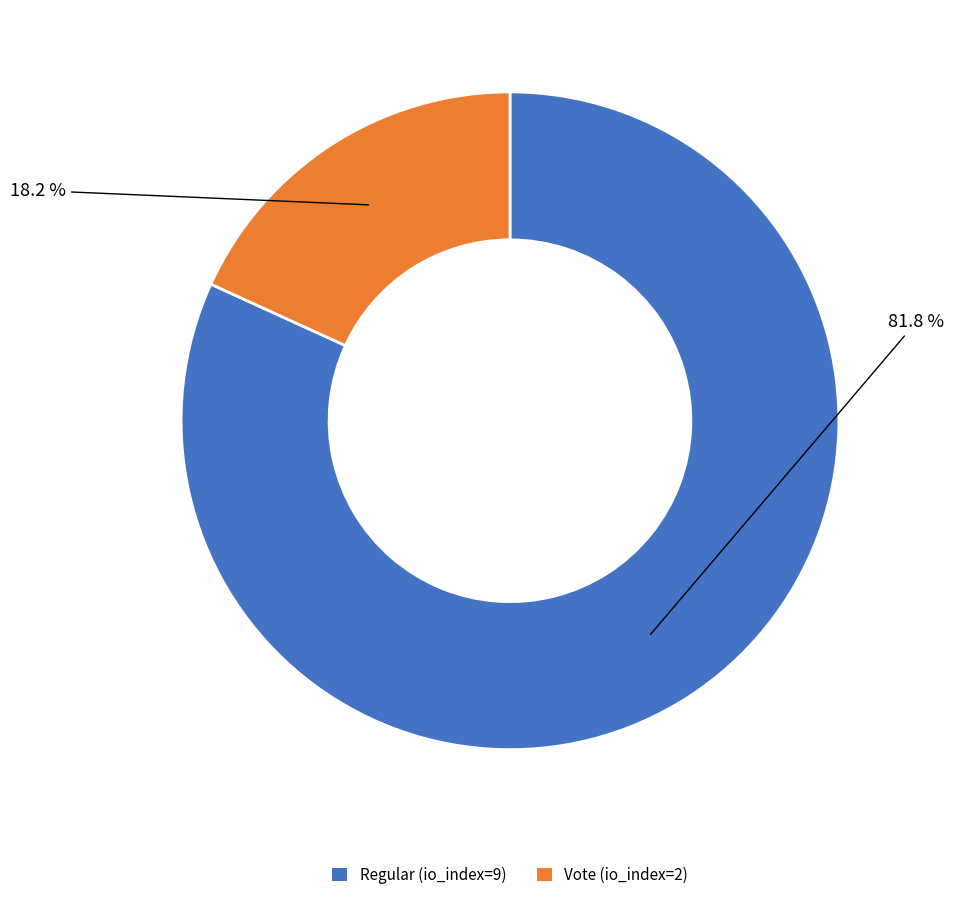

The Regular (io_index=9) slice represents 91% of the pie. True or false?

False